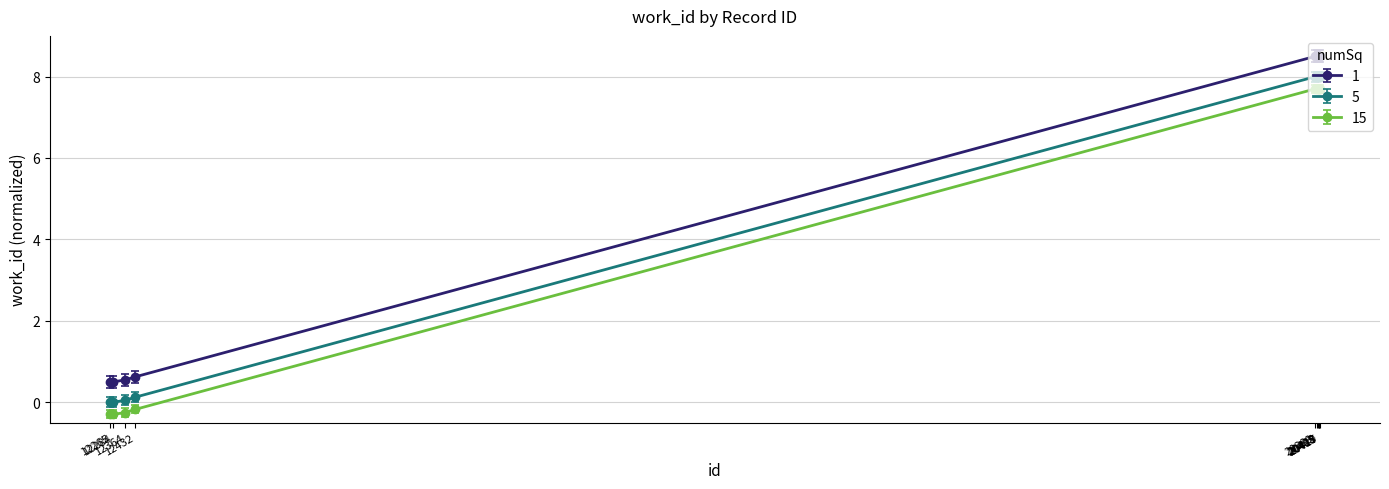

How many lines are shown in the chart?

3